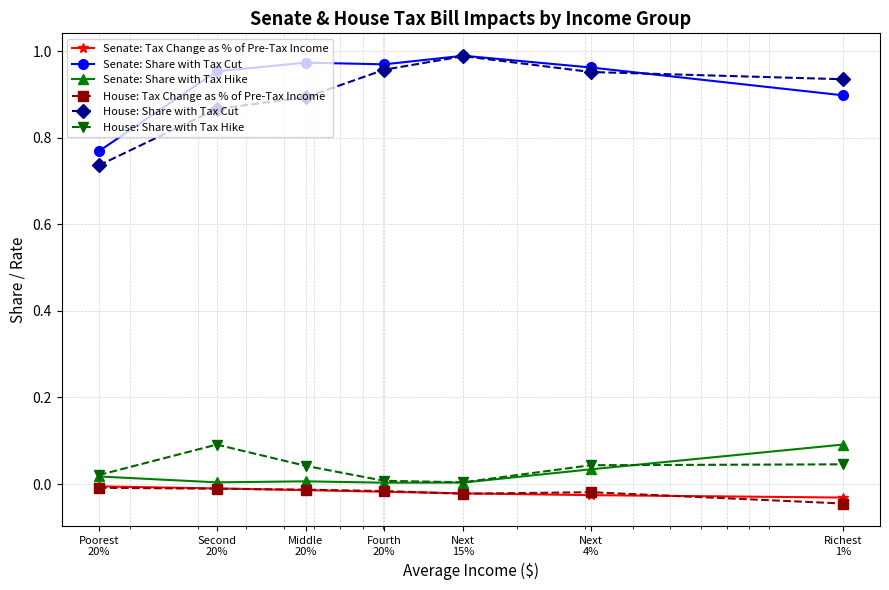

True or false: House: Share with Tax Cut has more than 1 interior local peaks.

False